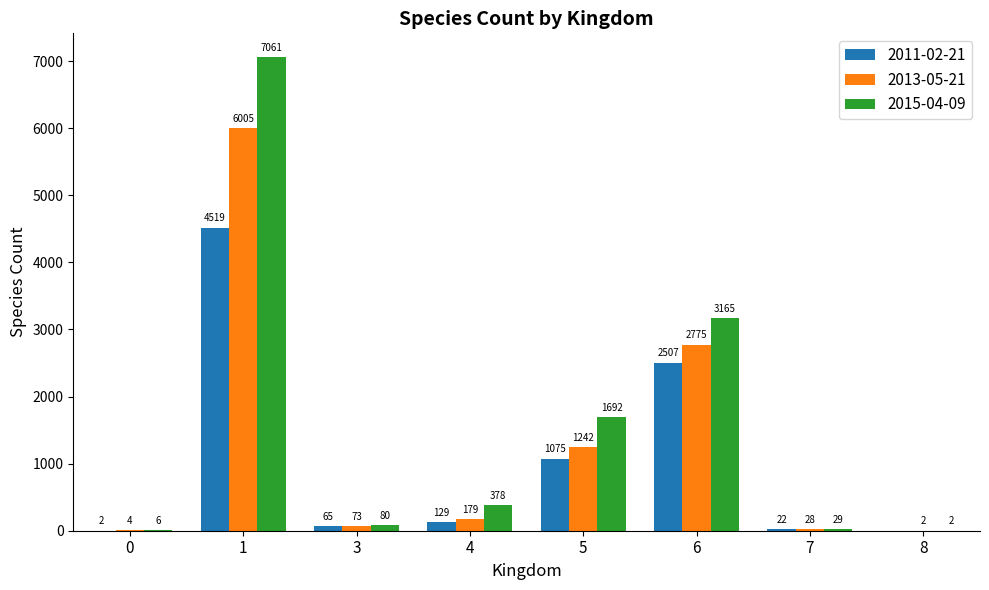

Reading left to right, transcribe all the data shown in this chart.

2011-02-21: 0=2	1=4519	3=65	4=129	5=1075	6=2507	7=22	8=0
2013-05-21: 0=4	1=6005	3=73	4=179	5=1242	6=2775	7=28	8=2
2015-04-09: 0=6	1=7061	3=80	4=378	5=1692	6=3165	7=29	8=2